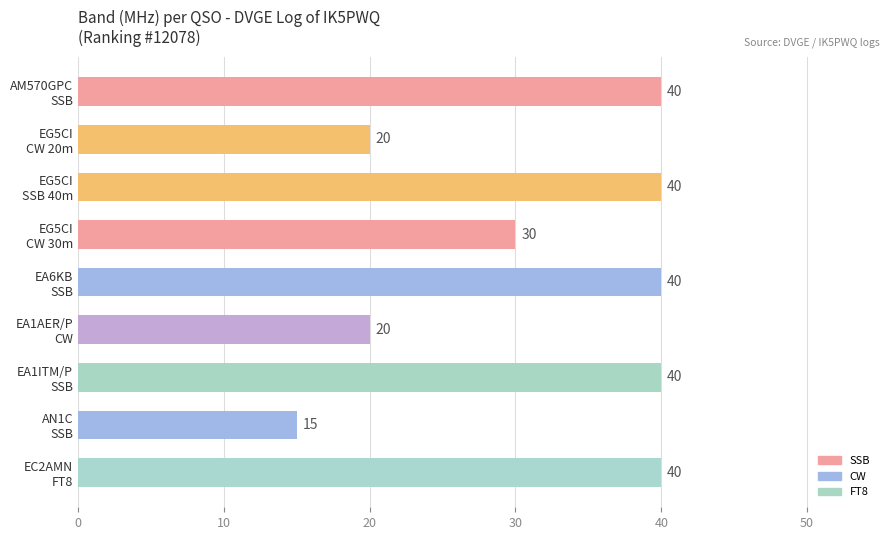

Count the values in the range 20 to 40.

8